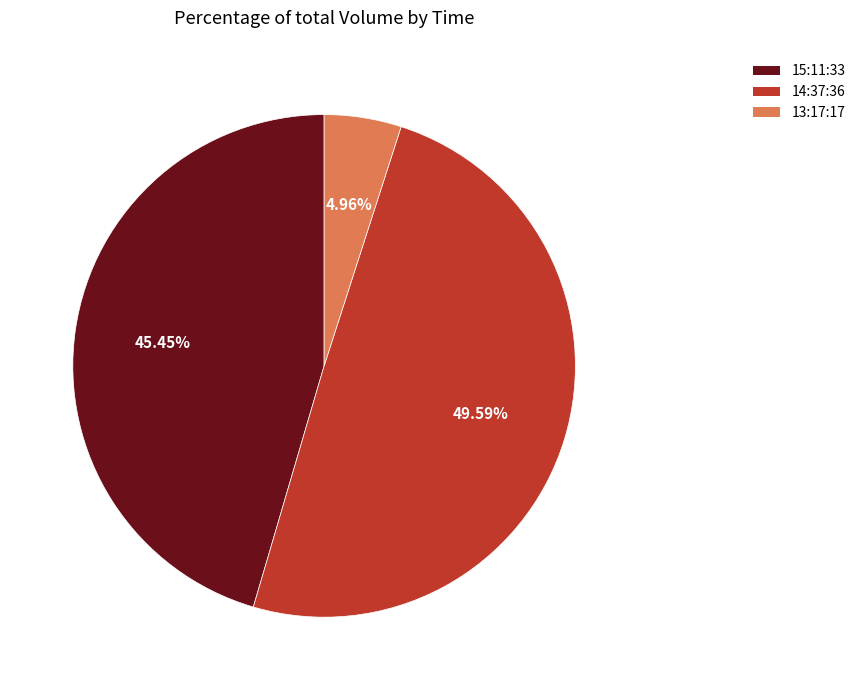

Is there any slice that represents more than half of the pie?

No